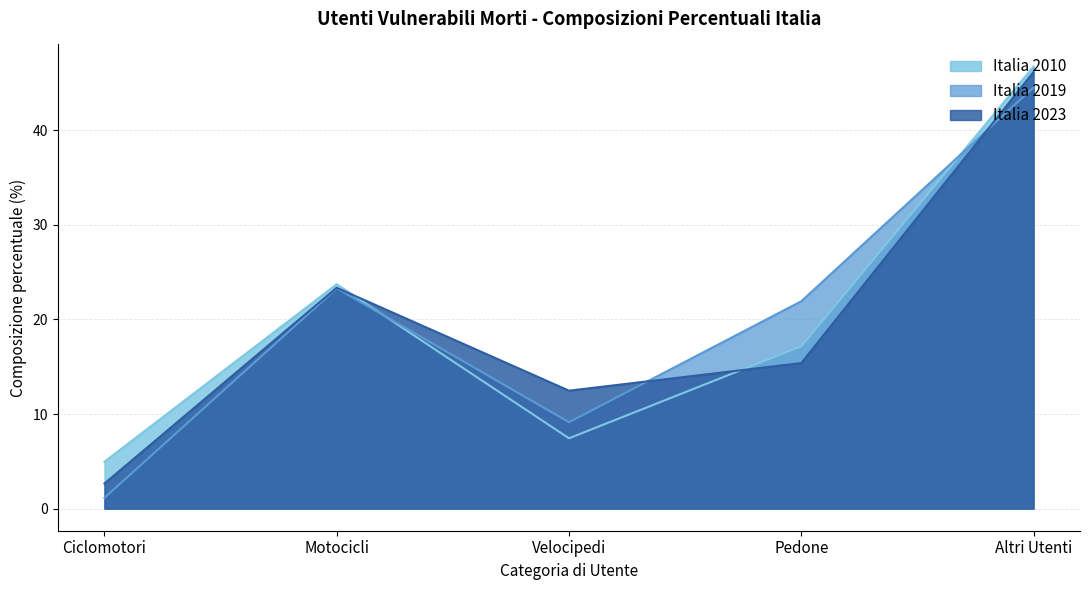

Which category has the lowest value in the Lombardia series?

Ciclomotori